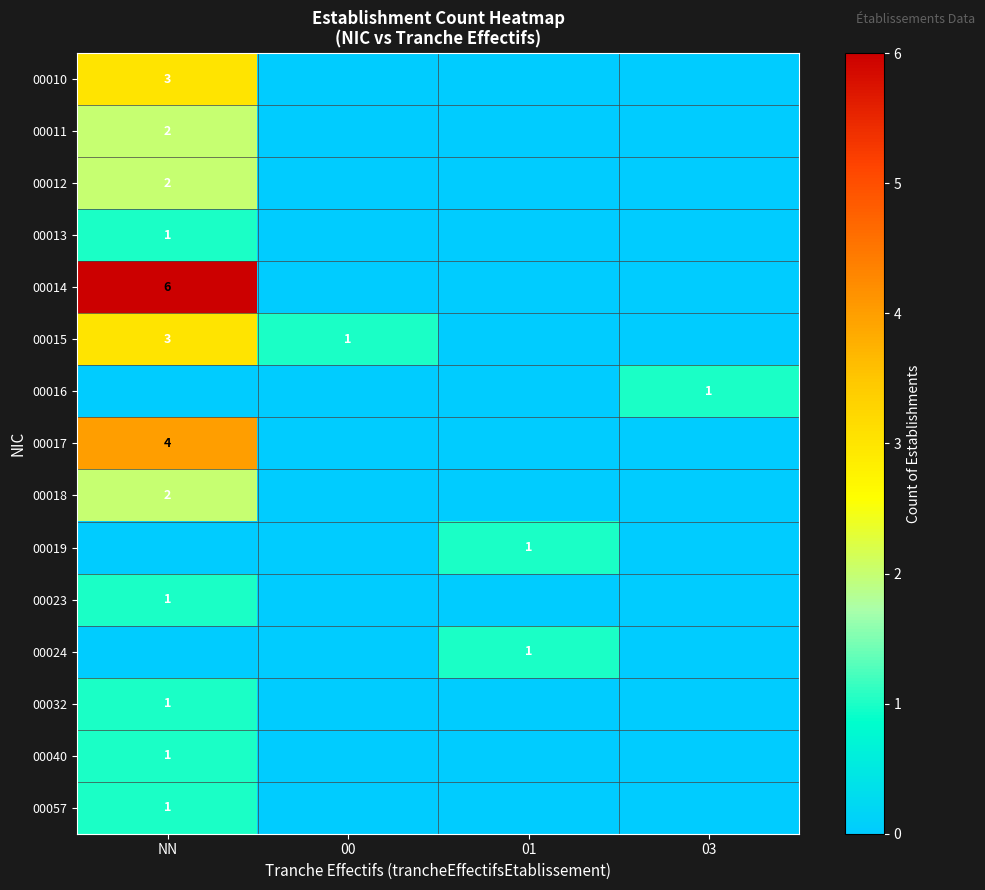

True or false: 00012 has a value of 2 at NN.

True